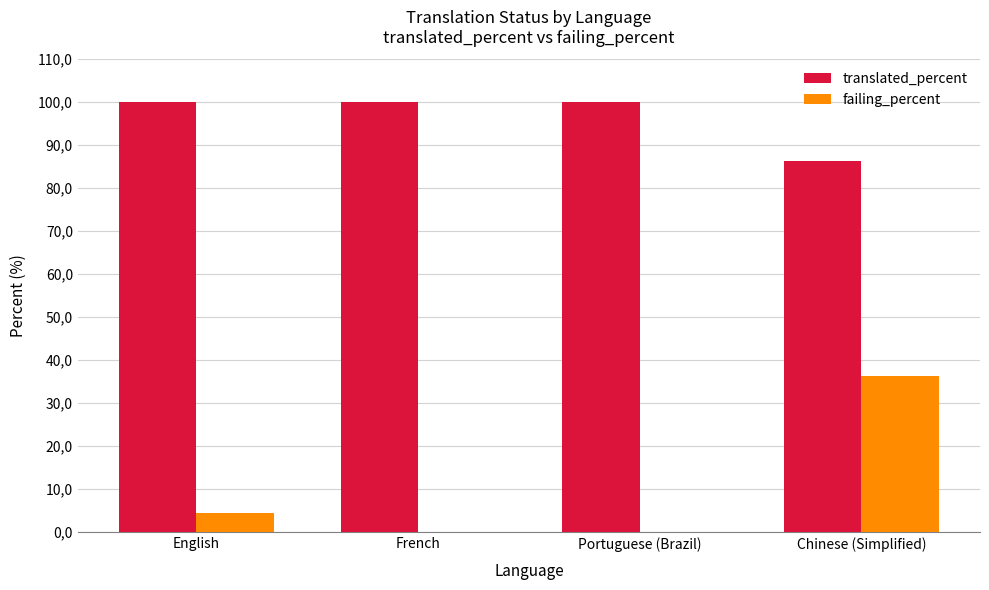

Between English and French, which series saw the biggest shift?

failing_percent